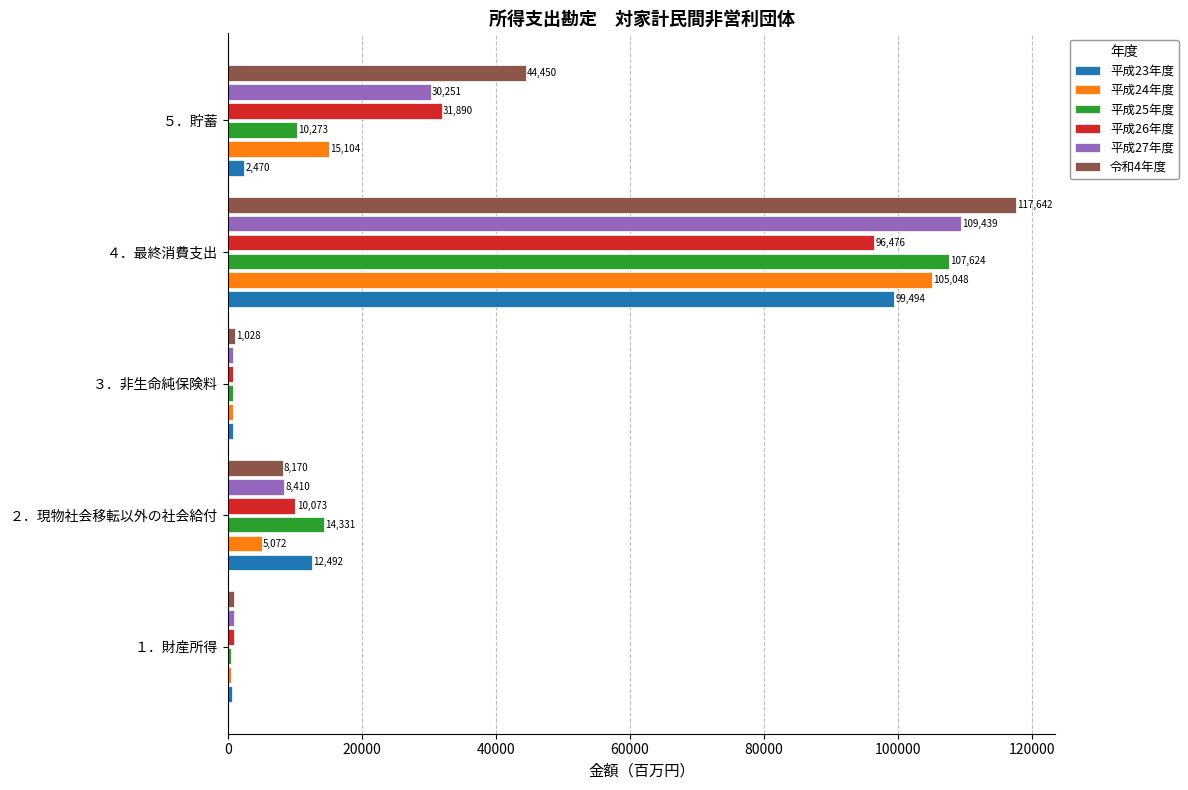

Which series has the largest range (max minus min)?

令和4年度